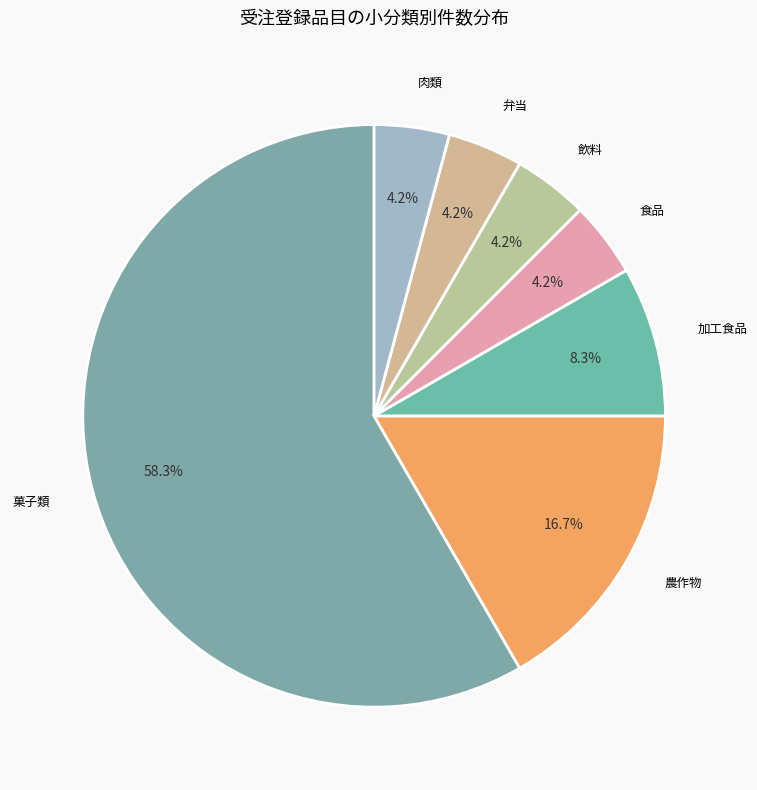

To the nearest percent, what is the average slice percentage?

14%